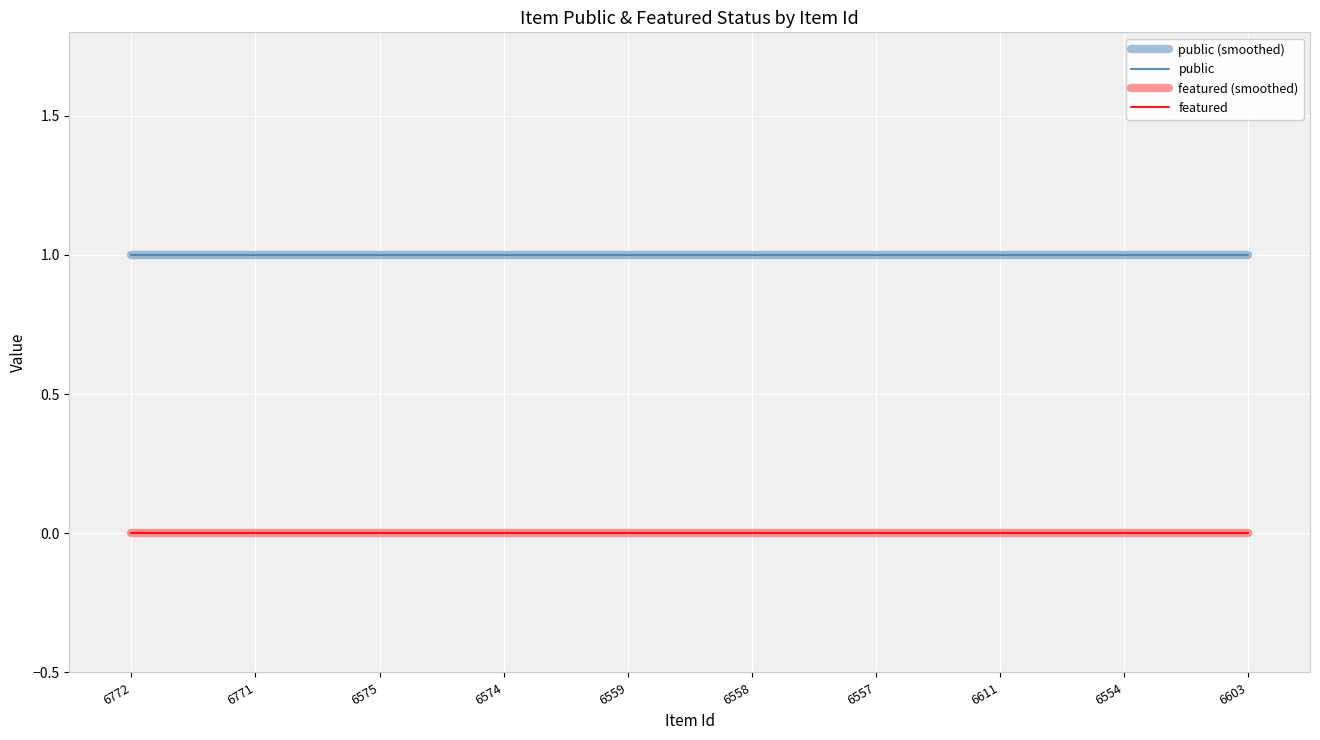

Where is public nearest to the value 1?

6772